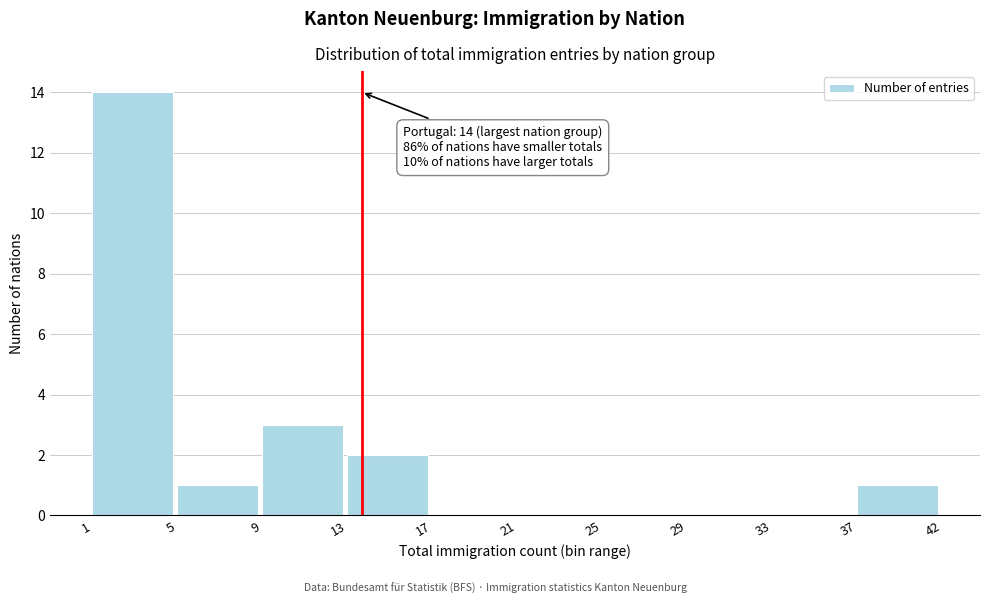

Reading left to right, what are all the values shown in this chart?

1=14	5=1	9=3	13=2	17=0	21=0	25=0	29=0	33=0	37=1